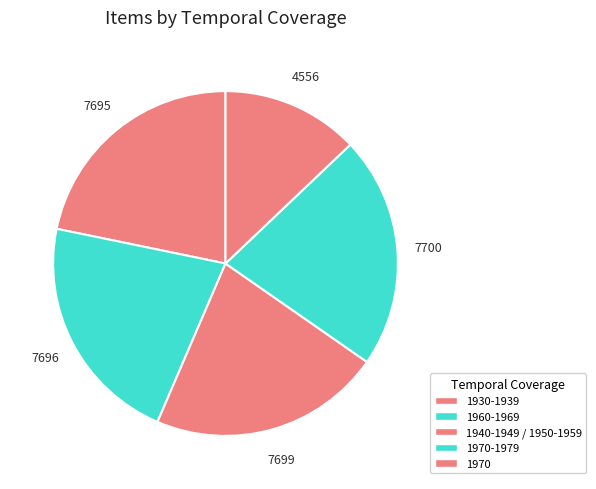

Count the number of slices in the pie.

5